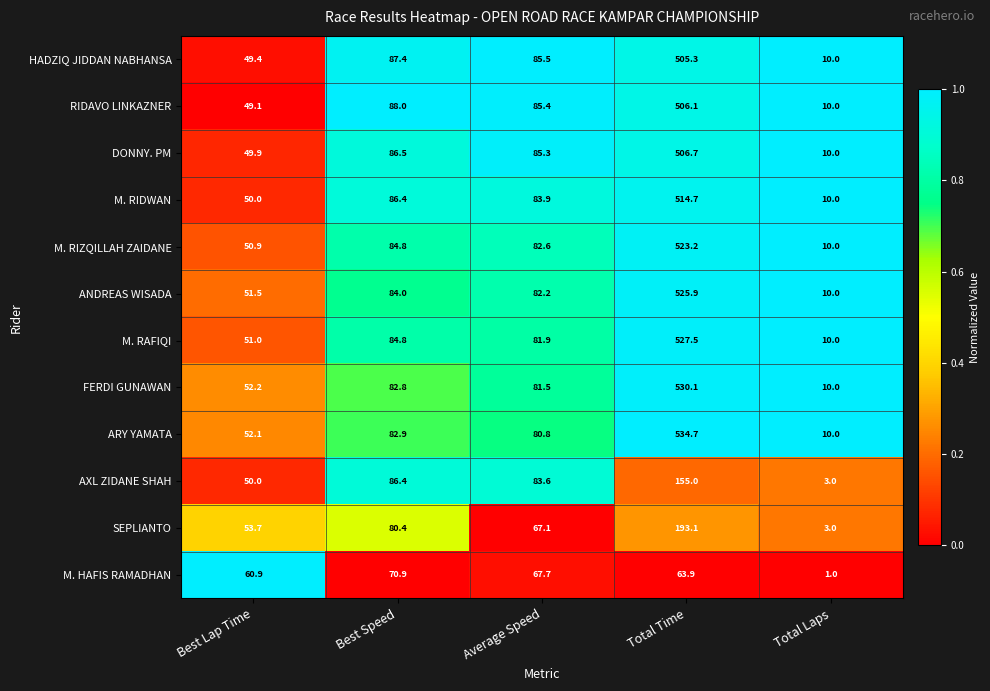

Between Average Speed and Total Time, which series saw the biggest shift?

ARY YAMATA